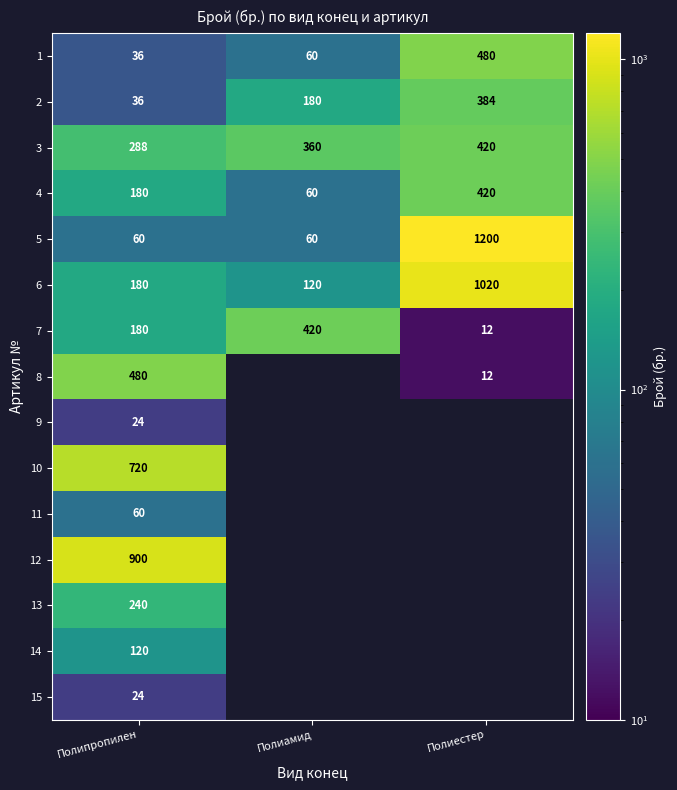

What is the total value across all series at Полипропилен?

3528